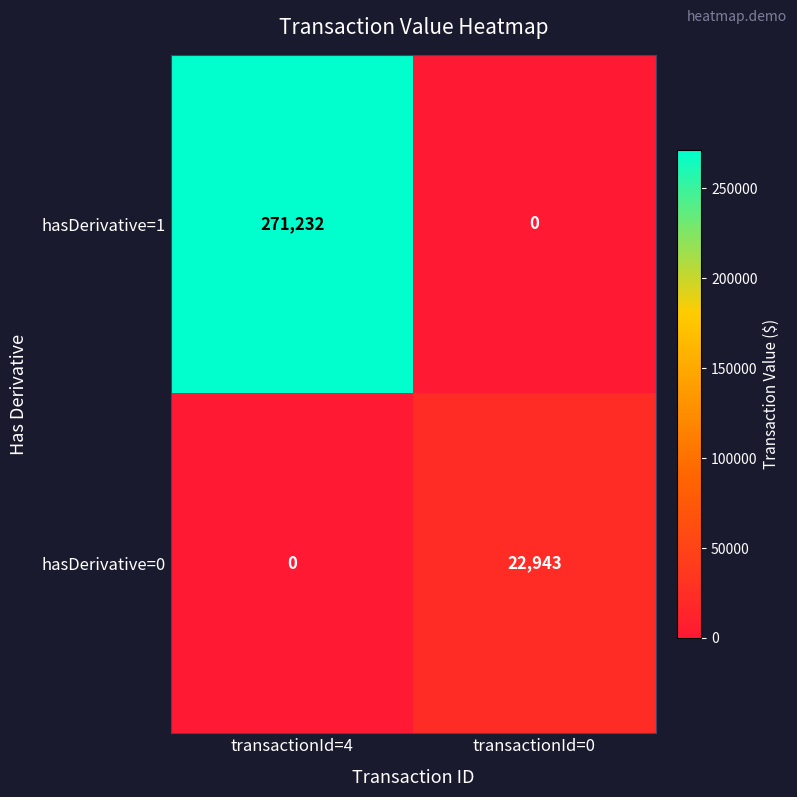

What is the approximate value of hasDerivative=0 at transactionId=0?

22943